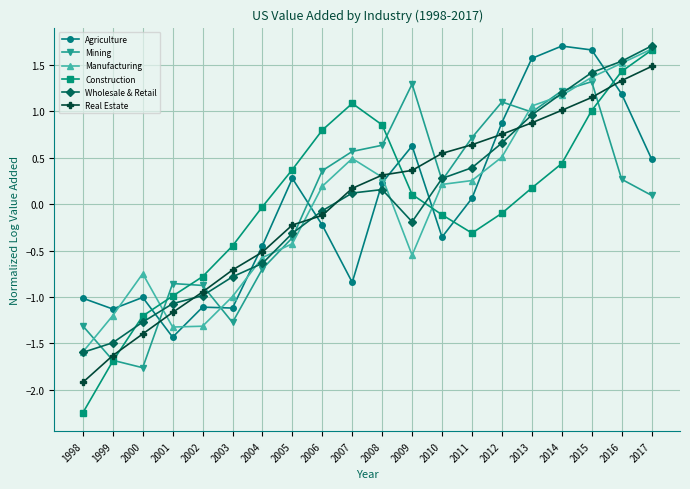

Which series changed the most between 2004 and 2015?

Agriculture